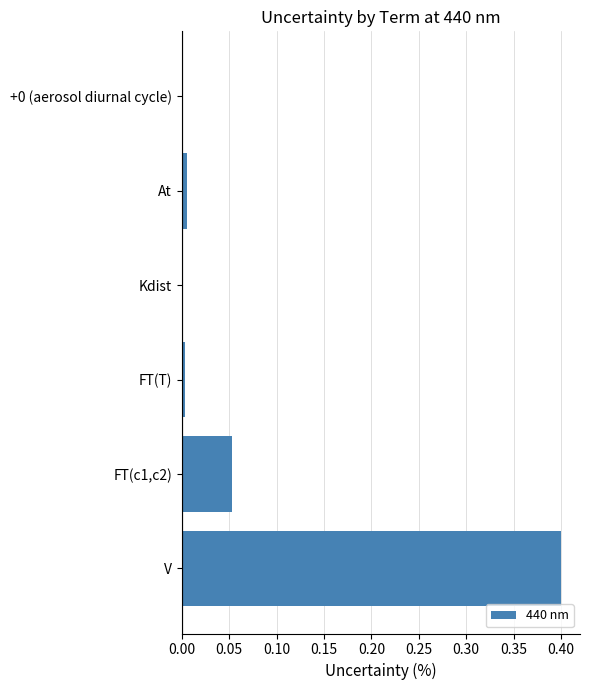

Count the number of categories in the chart.

6